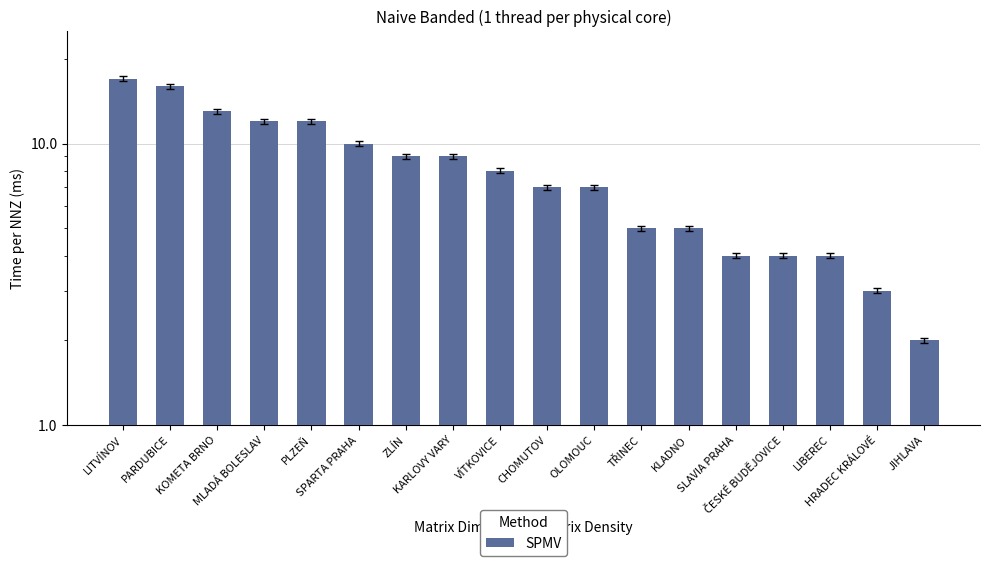

What is the label of the 6th bar from the right?

KLADNO